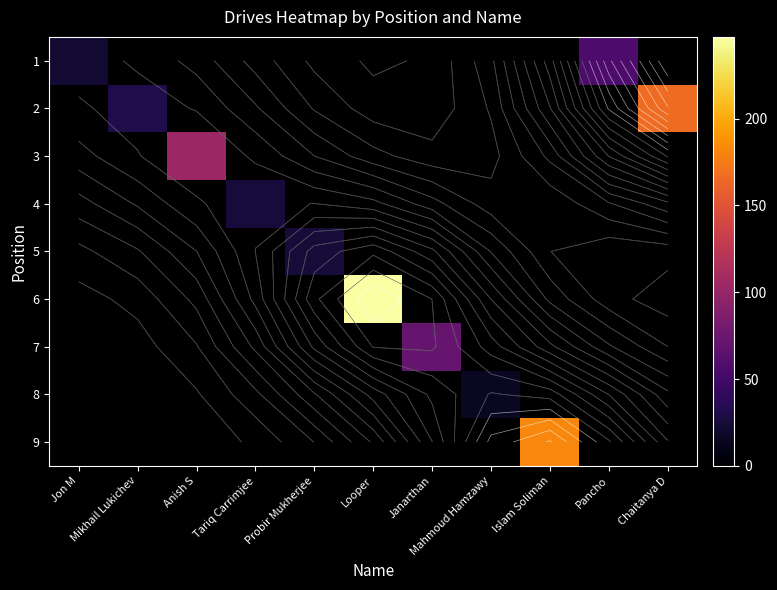

Between Mikhail Lukichev and Janarthan, which is larger?

Janarthan